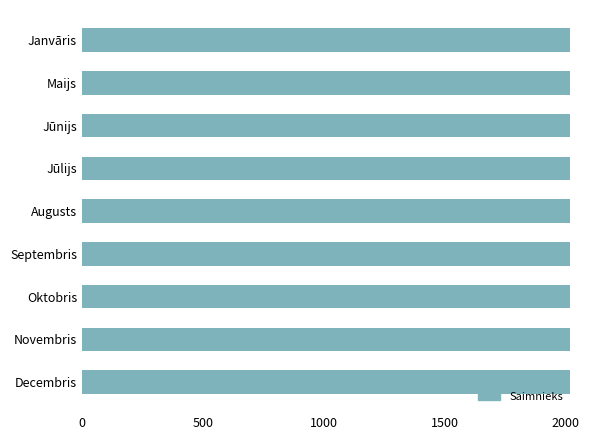

The value at Septembris is 2017. True or false?

True